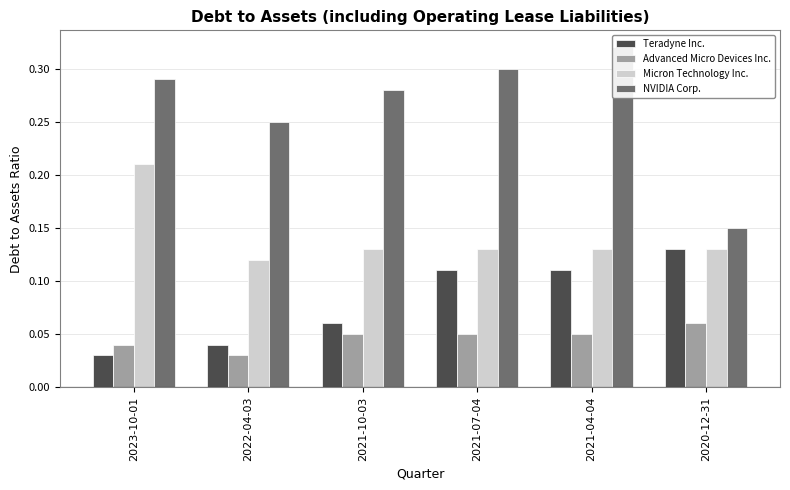

How many series are shown in this chart?

4